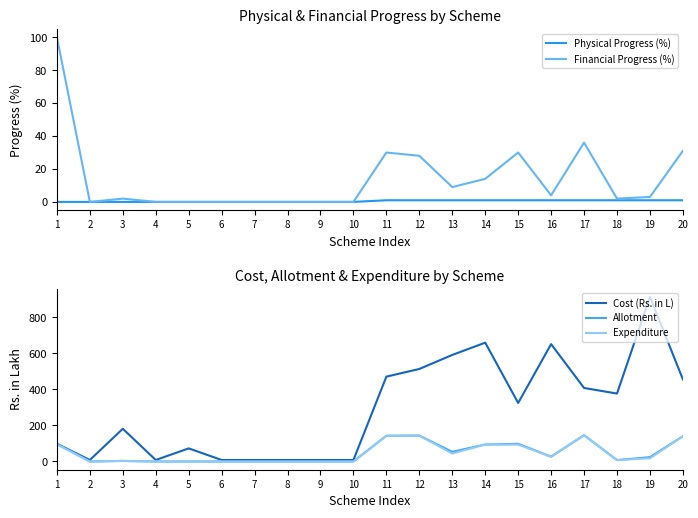

What is the sum of all Expenditure values?

952.7